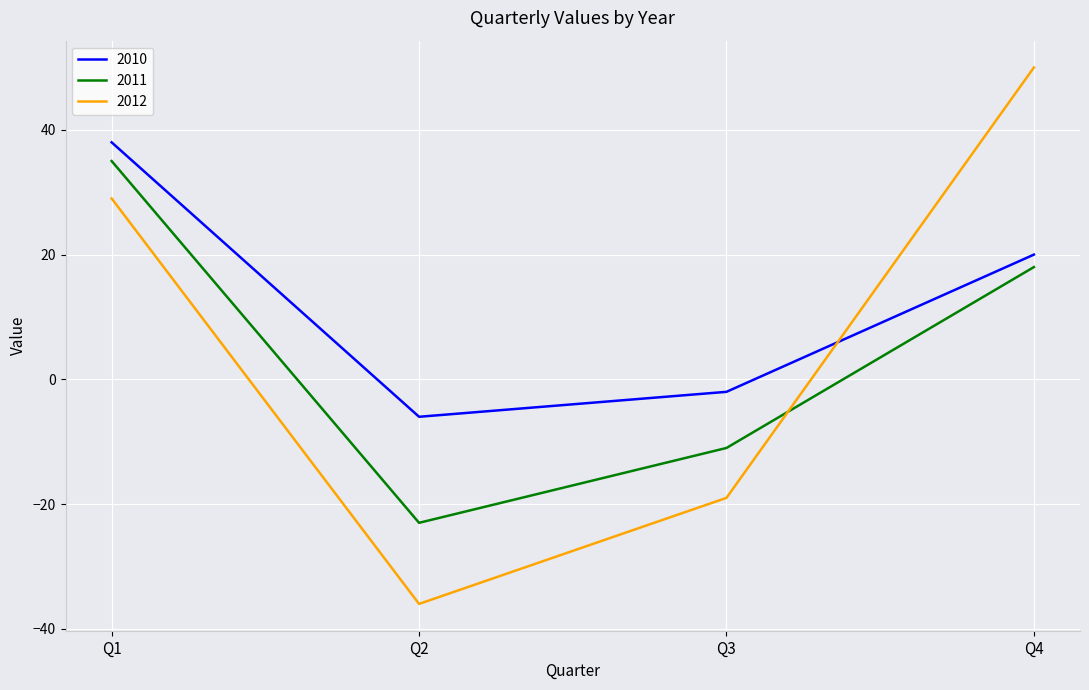

How many interior local valleys does the 2012 series have?

1